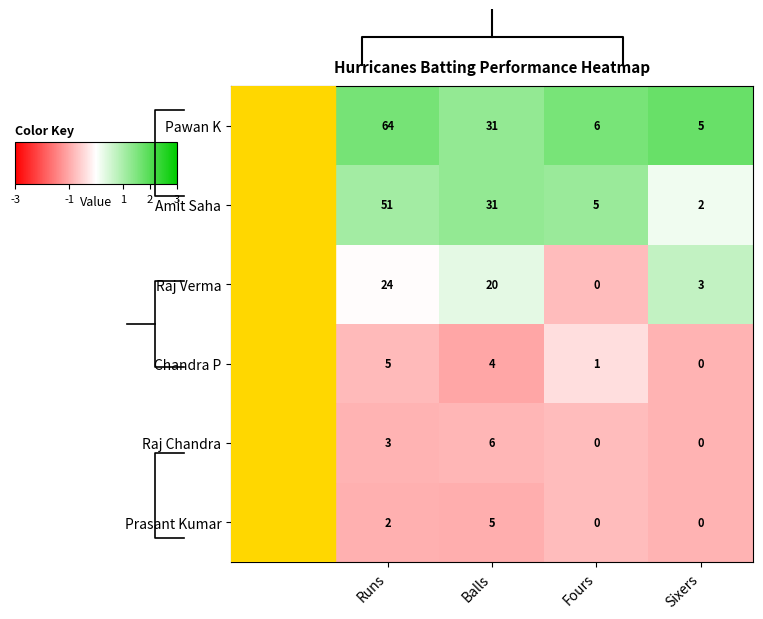

Is the value of Raj Chandra at Balls greater than the value of Amit Saha at Balls?

No